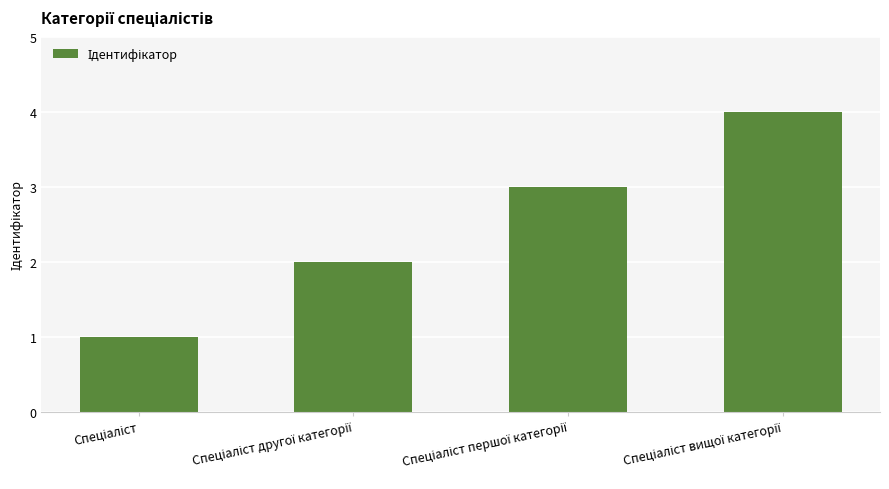

What is the greatest value displayed?

4